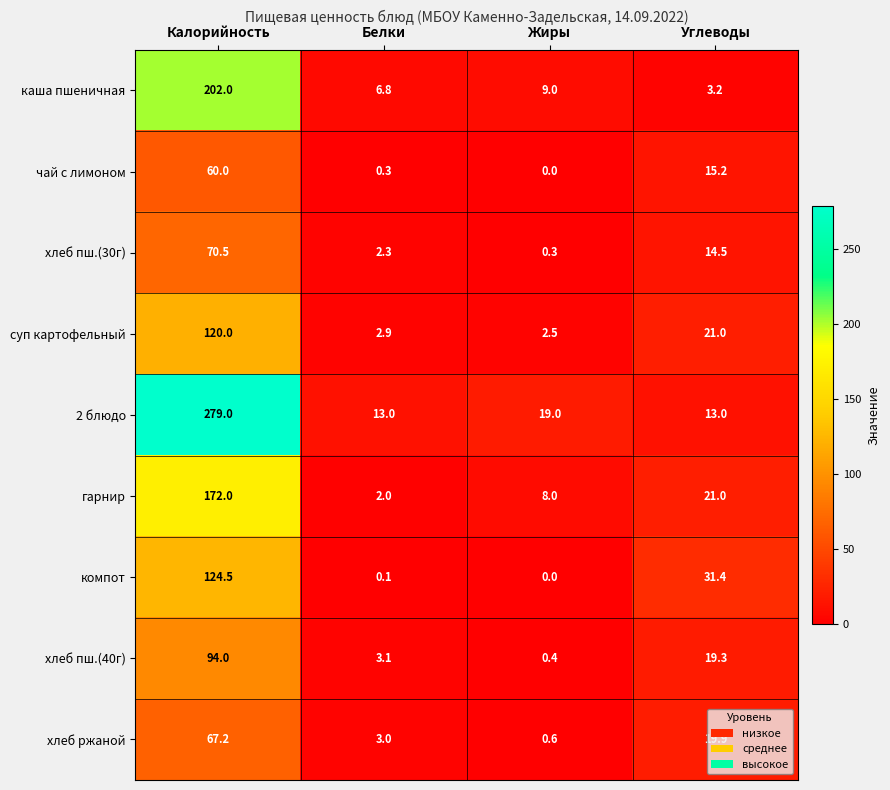

List the series in order of their peak value, highest first.

2 блюдо, каша пшеничная, гарнир, компот, суп картофельный, хлеб пш.(40г), хлеб пш.(30г), хлеб ржаной, чай с лимоном